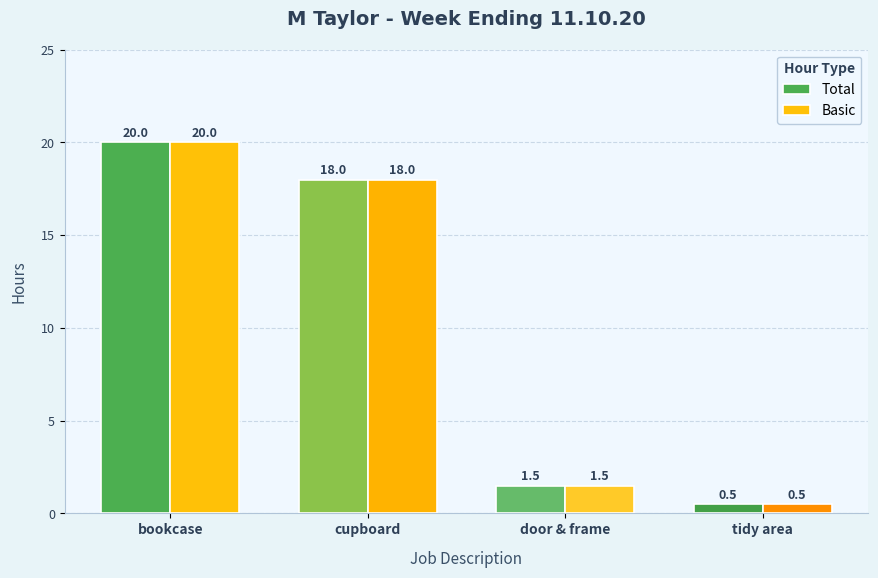

What position from the left is tidy area?

4